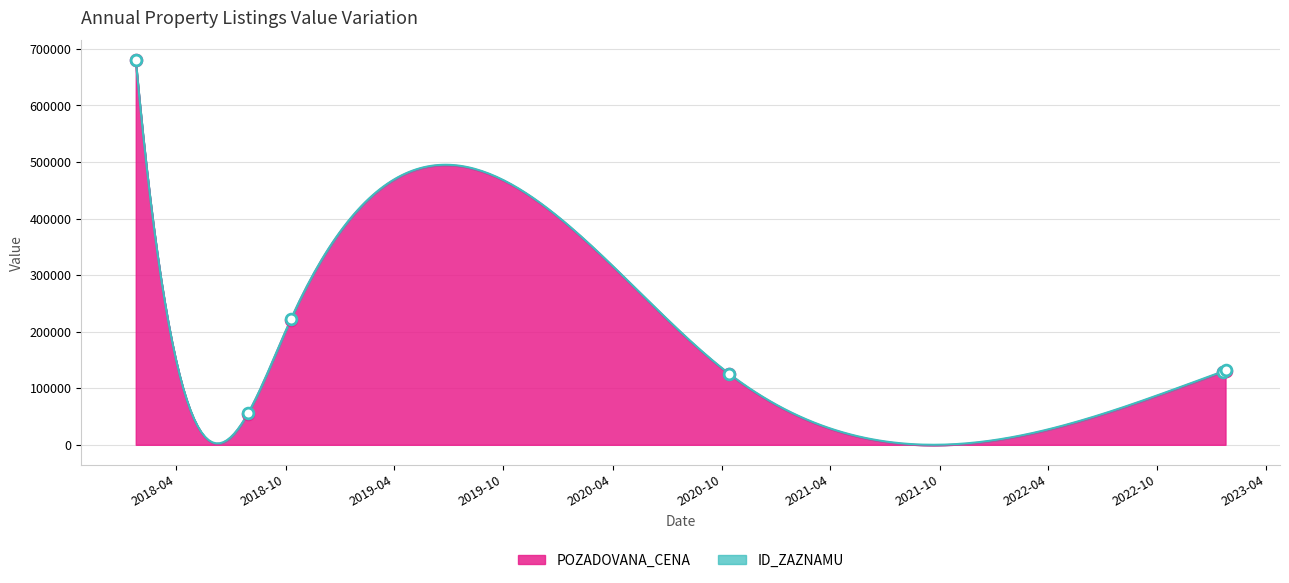

Approximately how many times larger is the value at 2023-01-18 compared to 2018-10-10?

0.6